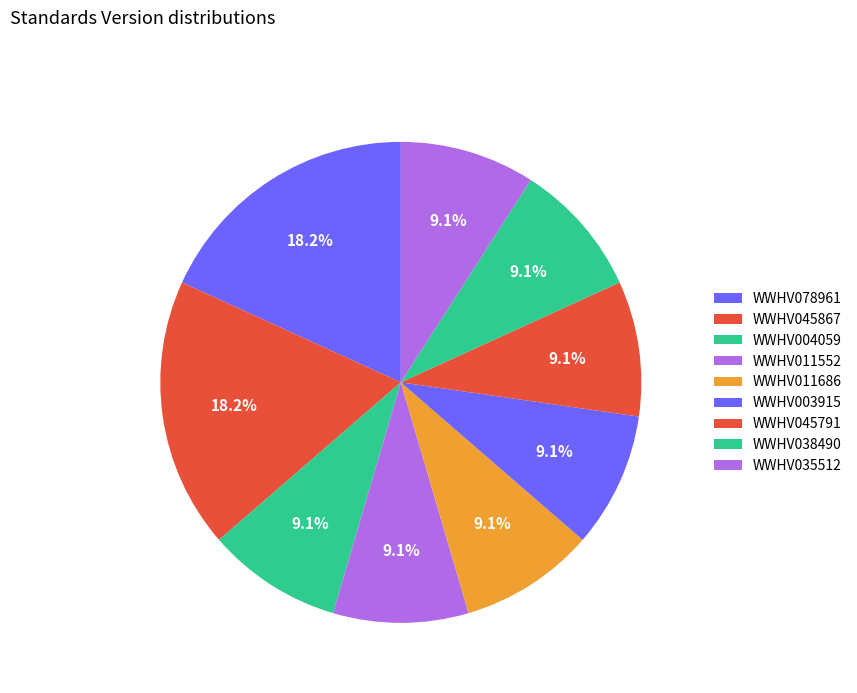

How many slices are in this pie chart?

9